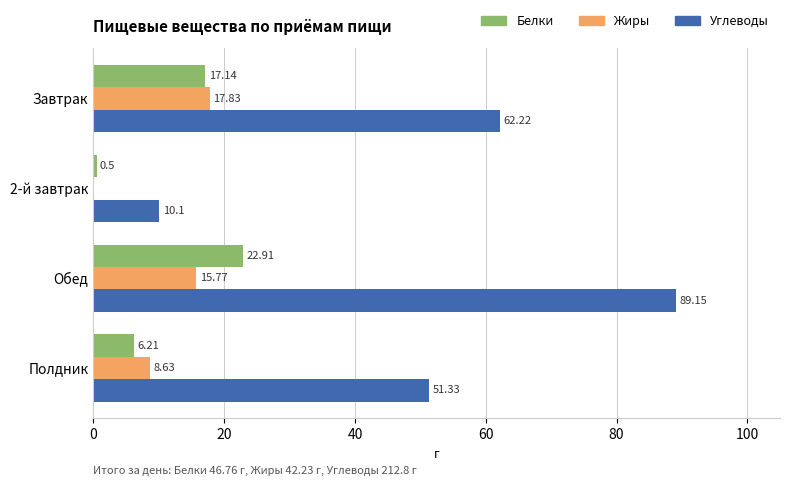

Which series changed the most between Обед and Полдник?

Углеводы